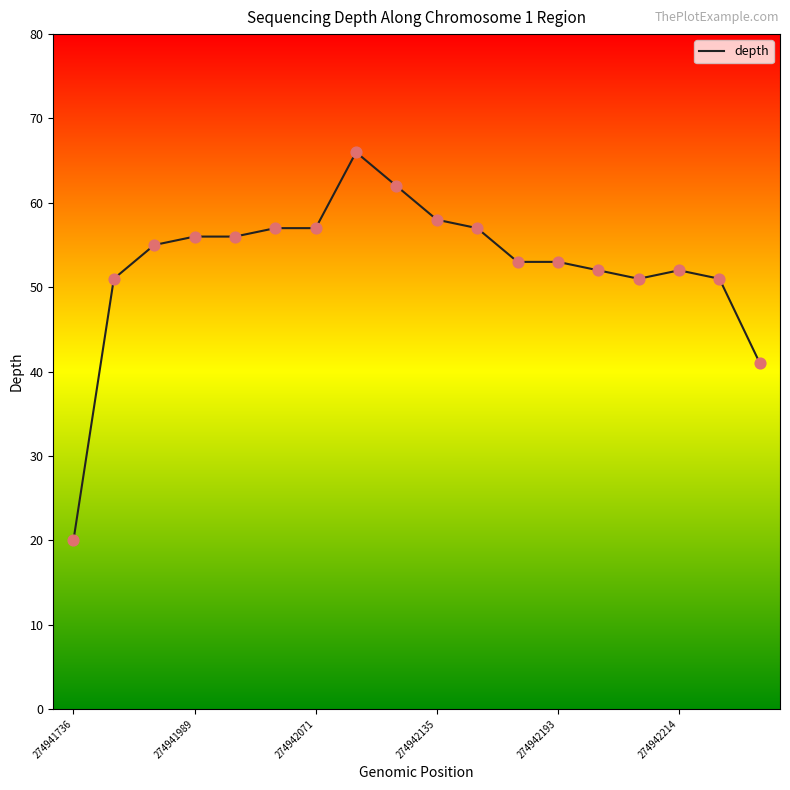

What is the smallest value displayed?

20